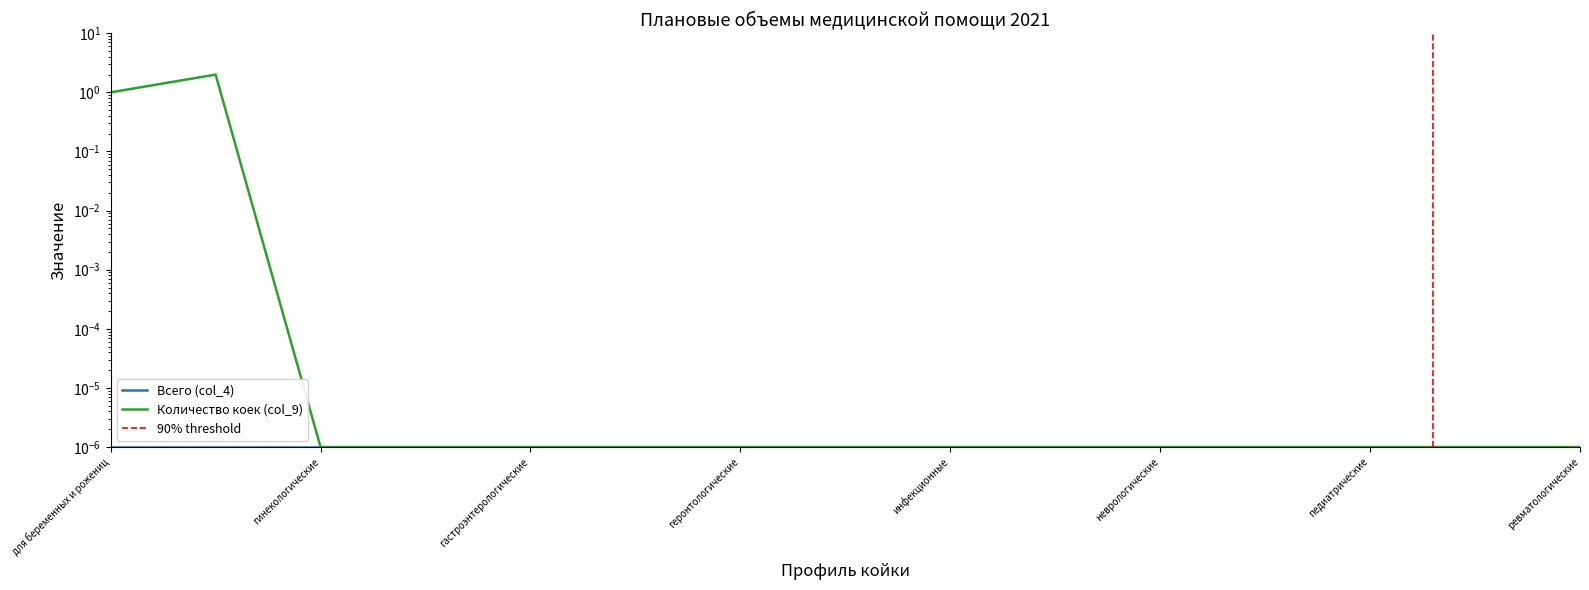

Count the number of categories in the chart.

15